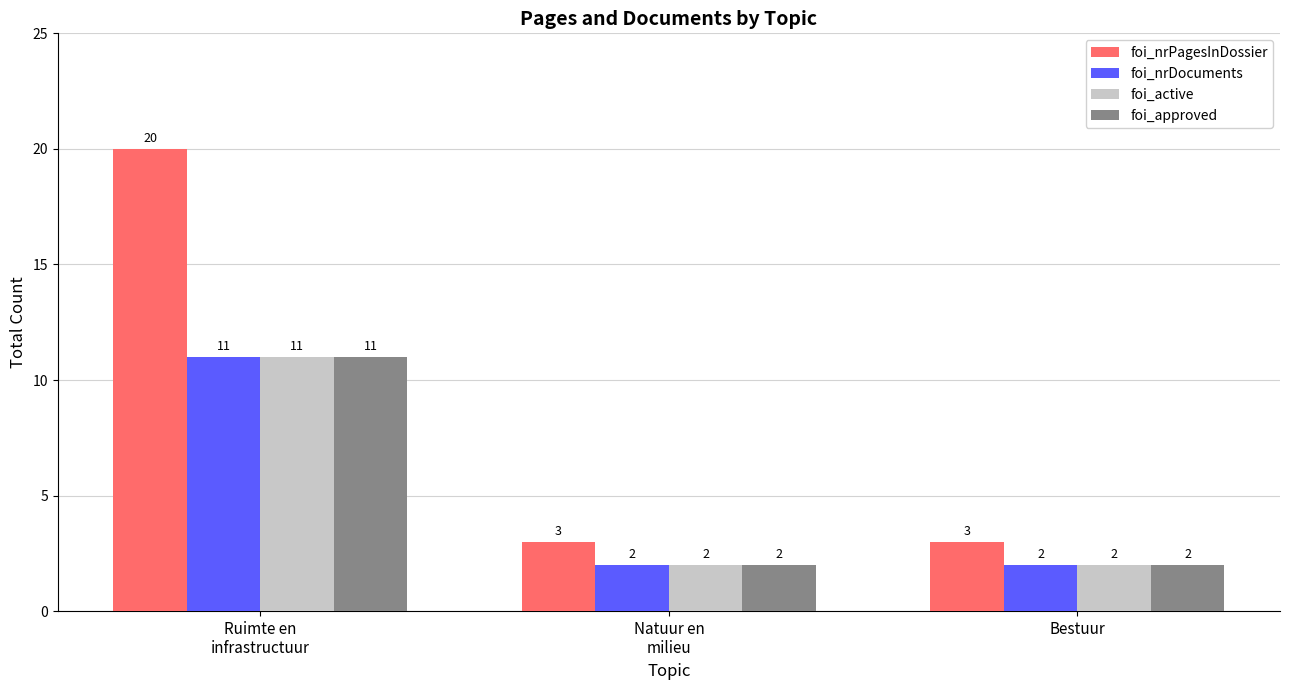

Read the foi_active value at Ruimte en
infrastructuur.

11